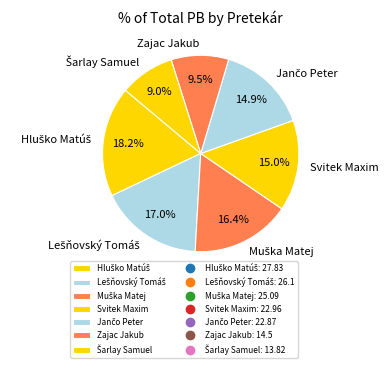

What percentage is NOT represented by Svitek Maxim?

85.0%